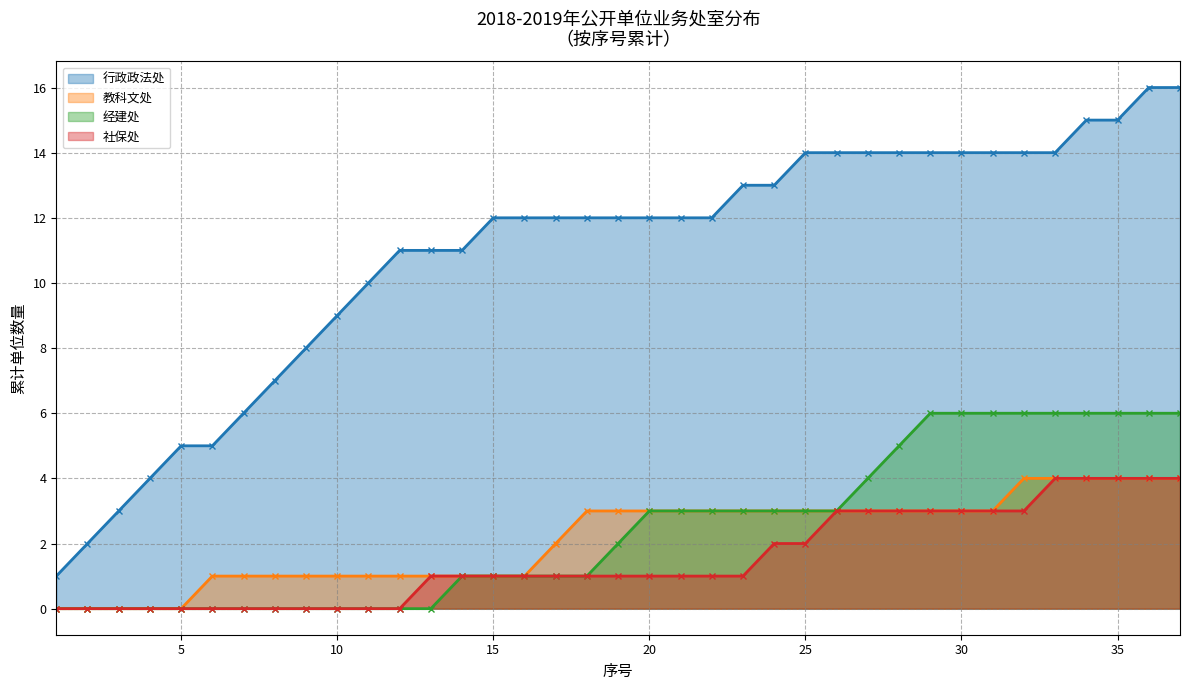

What is the average value of the 教科文处 series?

2